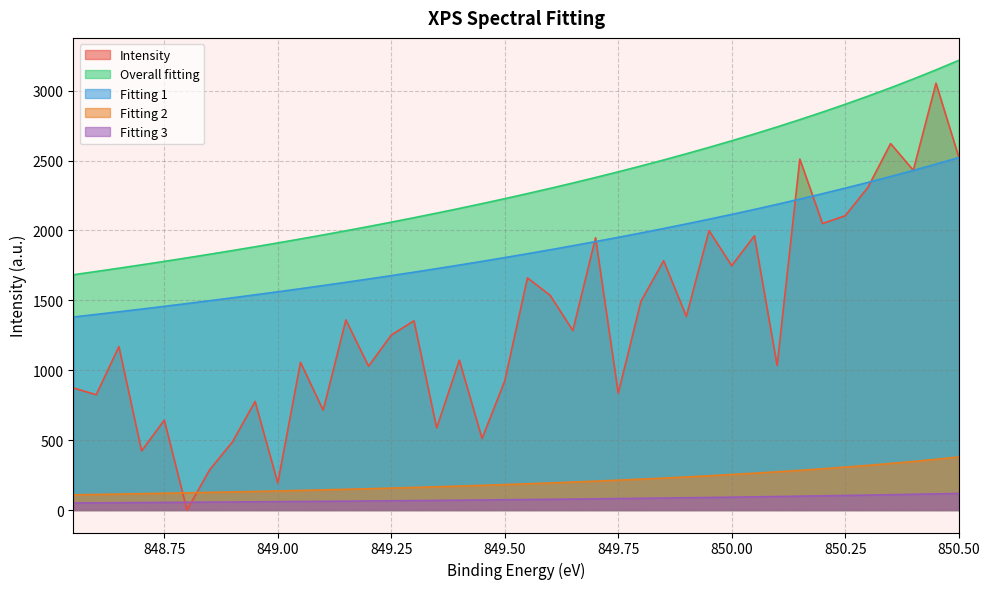

What are all the series names shown in the legend?

Intensity, Overall fitting, Fitting 1, Fitting 2, Fitting 3